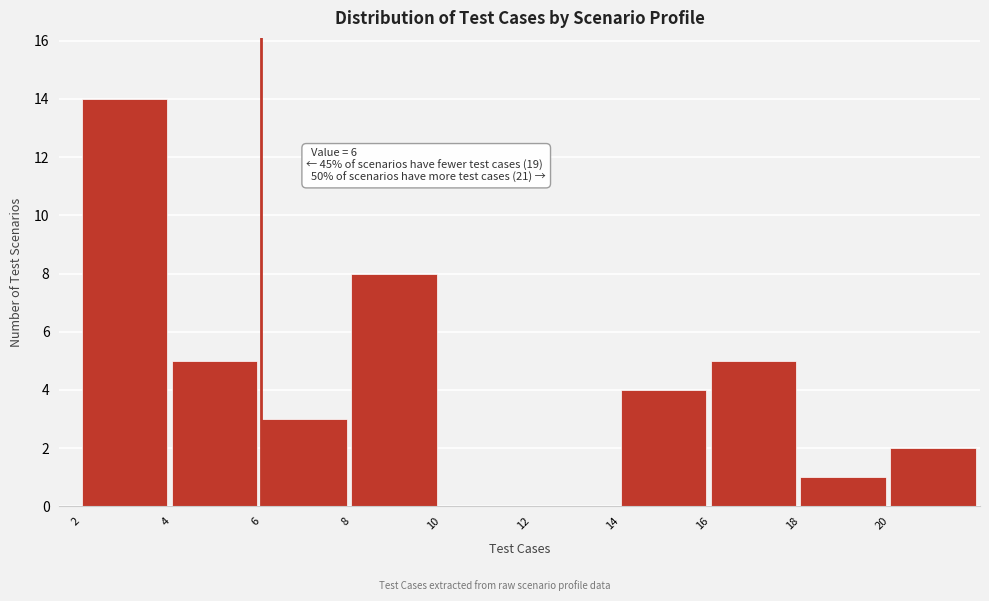

Which range on the x-axis has the tallest bar?

2 to 4